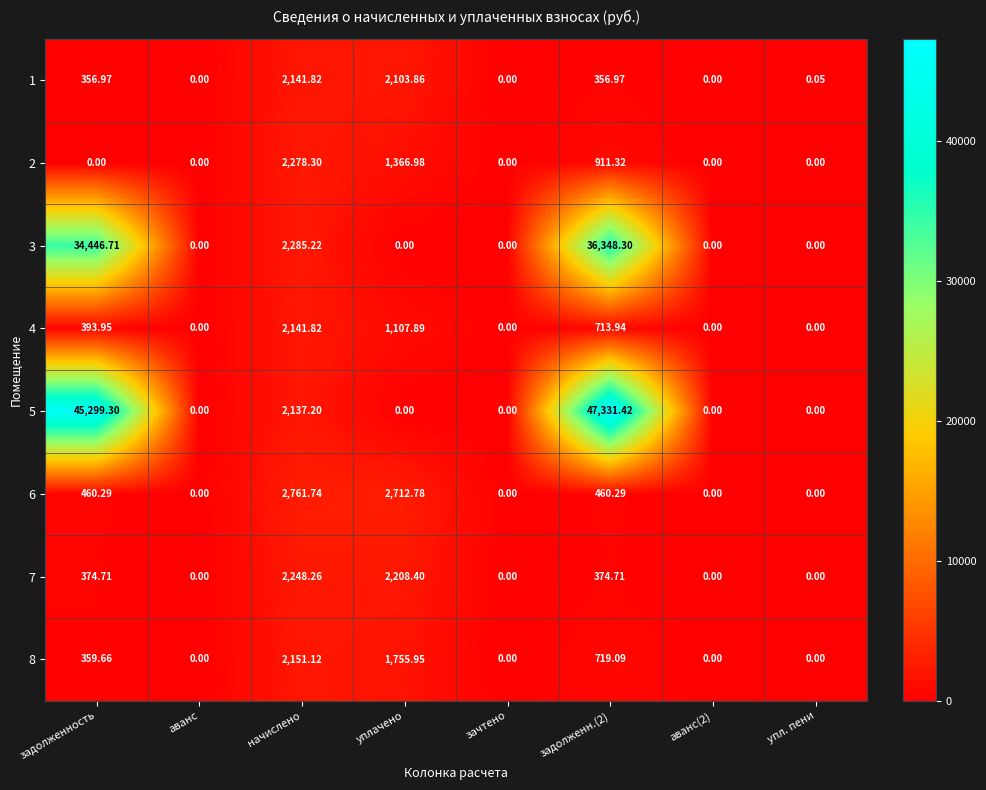

How many values in 6 are above zero?

4